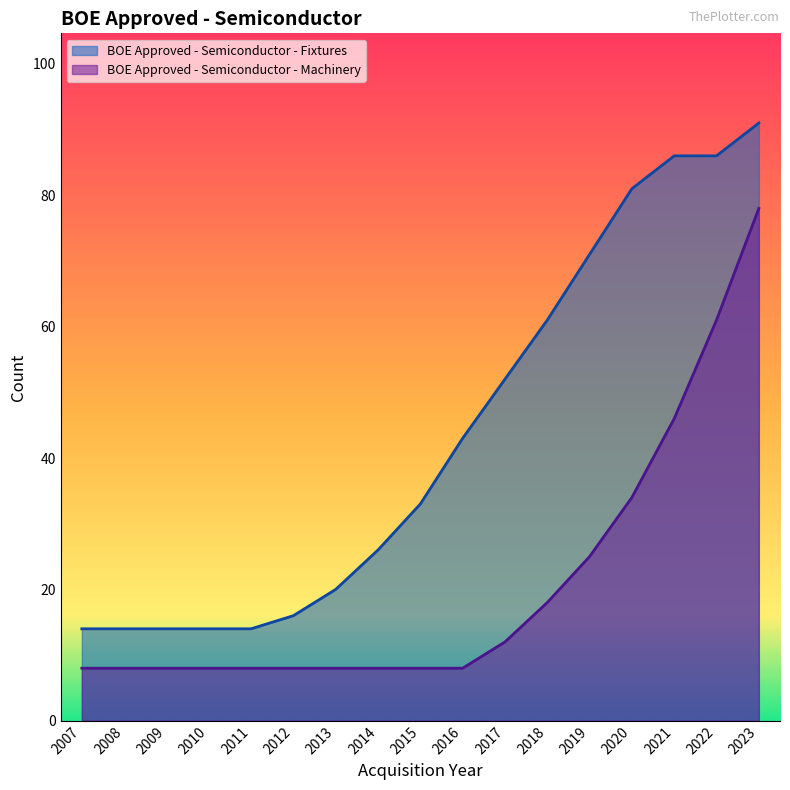

Reading left to right, what are all the values shown in this chart?

BOE Approved - Semiconductor - Fixtures: 14	14	14	14	14	16	20	26	33	43	52	61	71	81	86	86	91
BOE Approved - Semiconductor - Machinery: 8	8	8	8	8	8	8	8	8	8	12	18	25	34	46	61	78